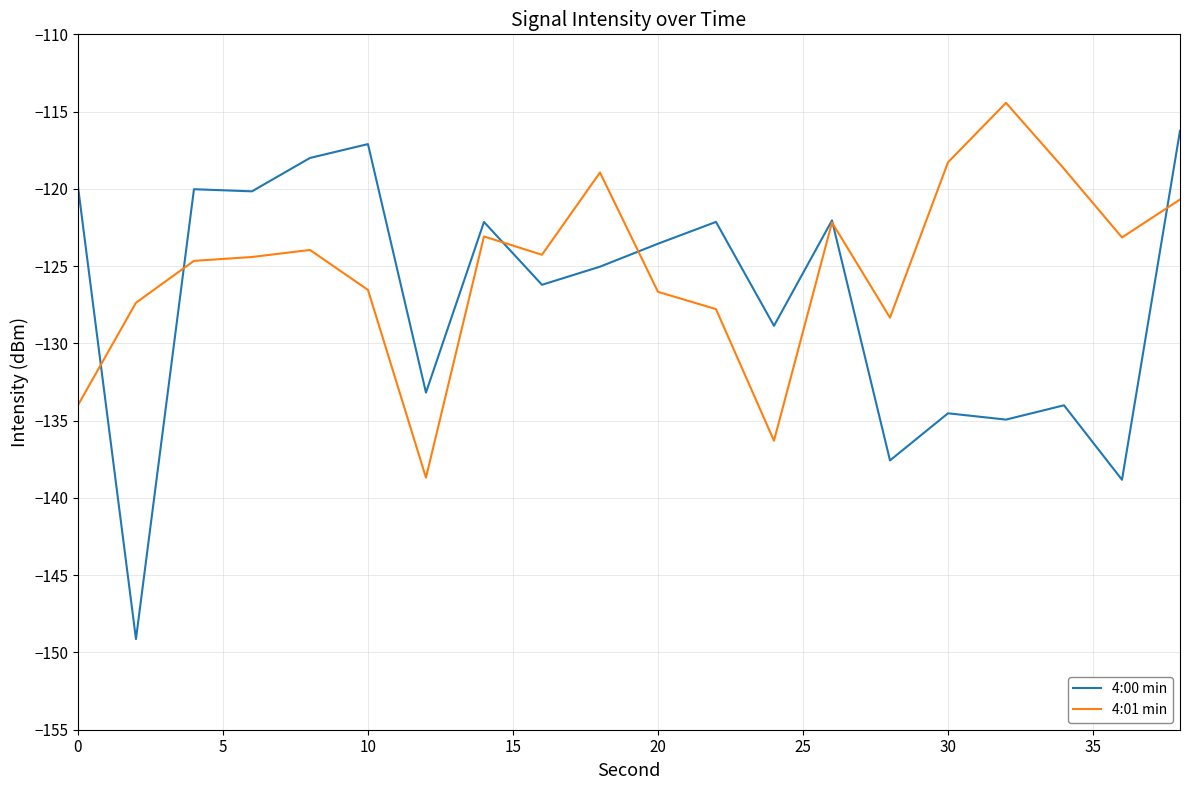

What is the lowest value of the 4:00 min series?

-149.1